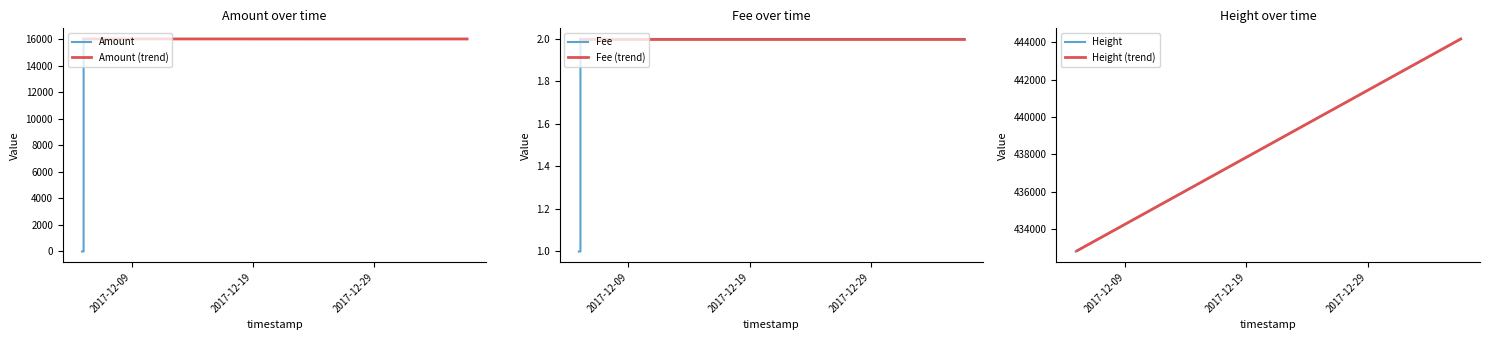

What is the difference between the second highest and minimum values in the Fee series?

1